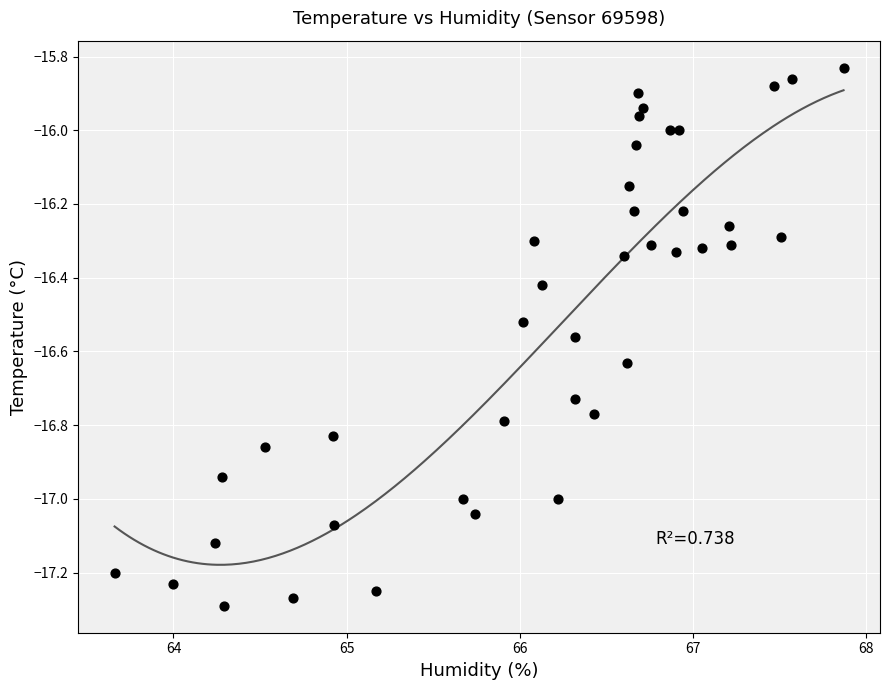

What is the range of Y values (max minus min)?

1.5